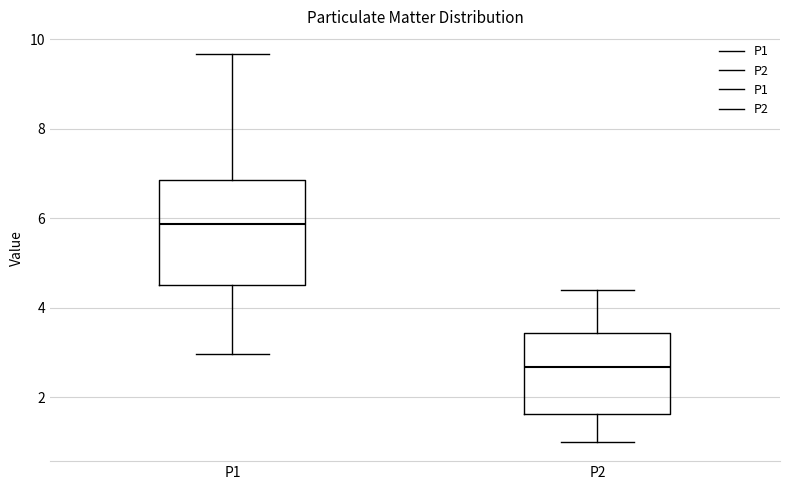

Comparing the boxes themselves (not the whiskers), which one is the tallest?

P1